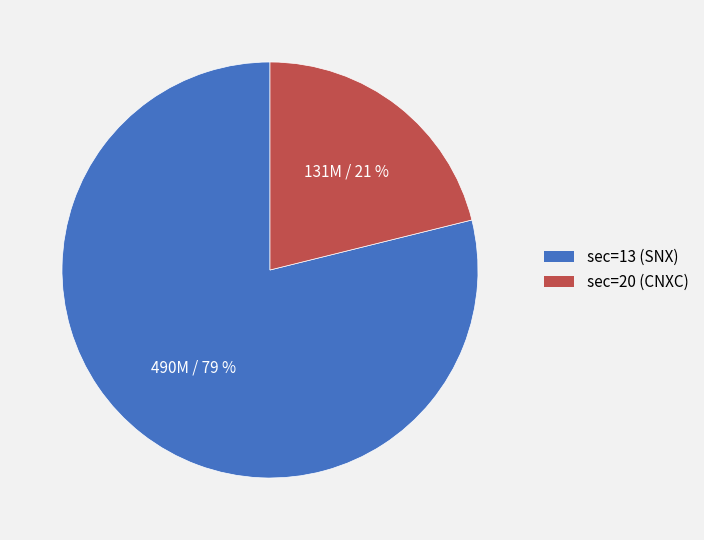

Which slice is the largest?

sec=13 (SNX)